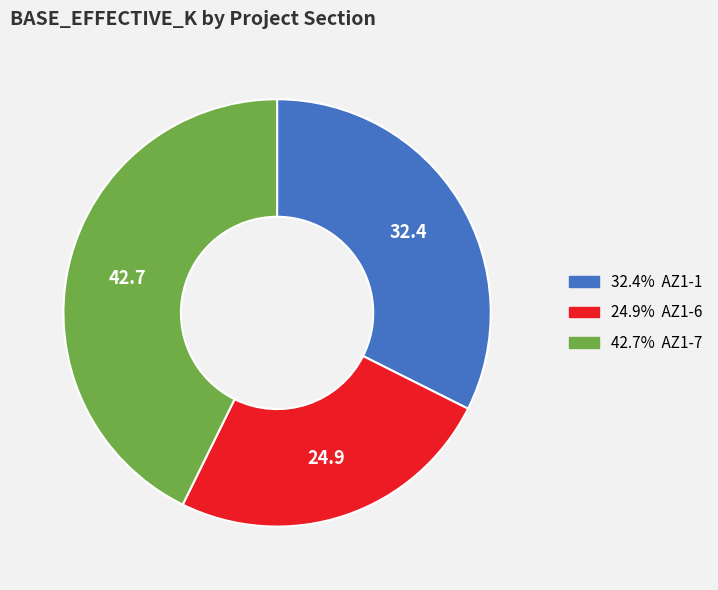

Is there a majority slice in this chart?

No